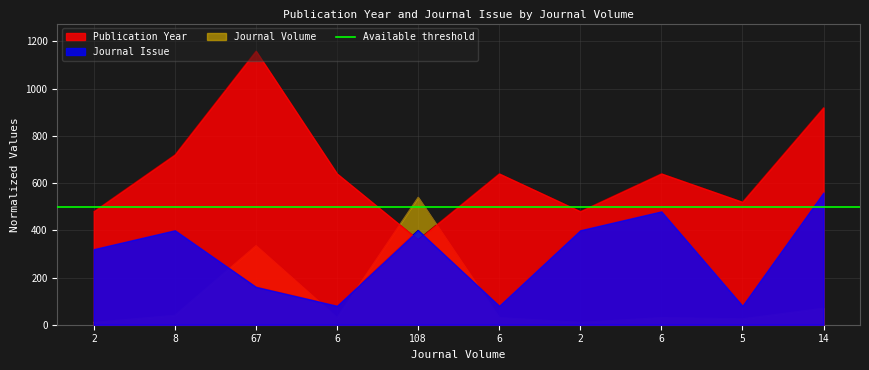

List the series in order of their overall mean, lowest first.

Journal Volume, Journal Issue, Publication Year